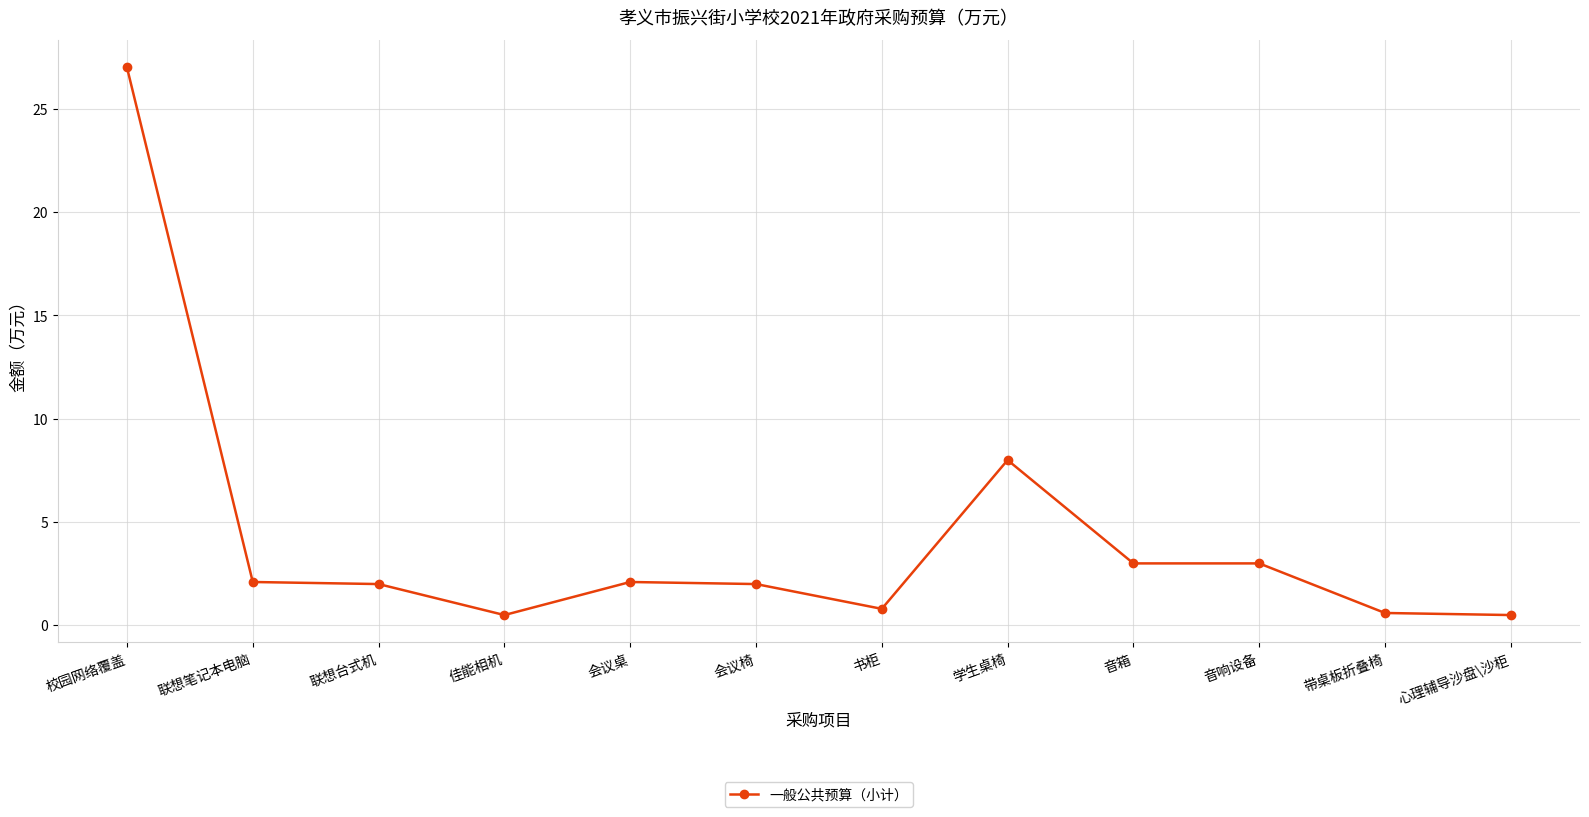

How many data points does each series have?

12